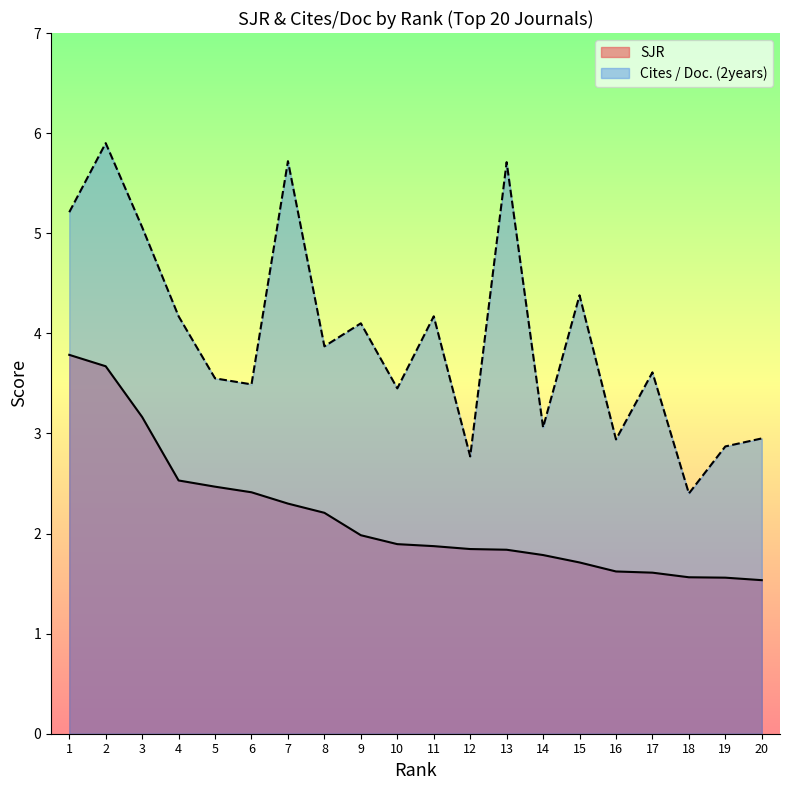

Between 20 and 5, which is larger?

5